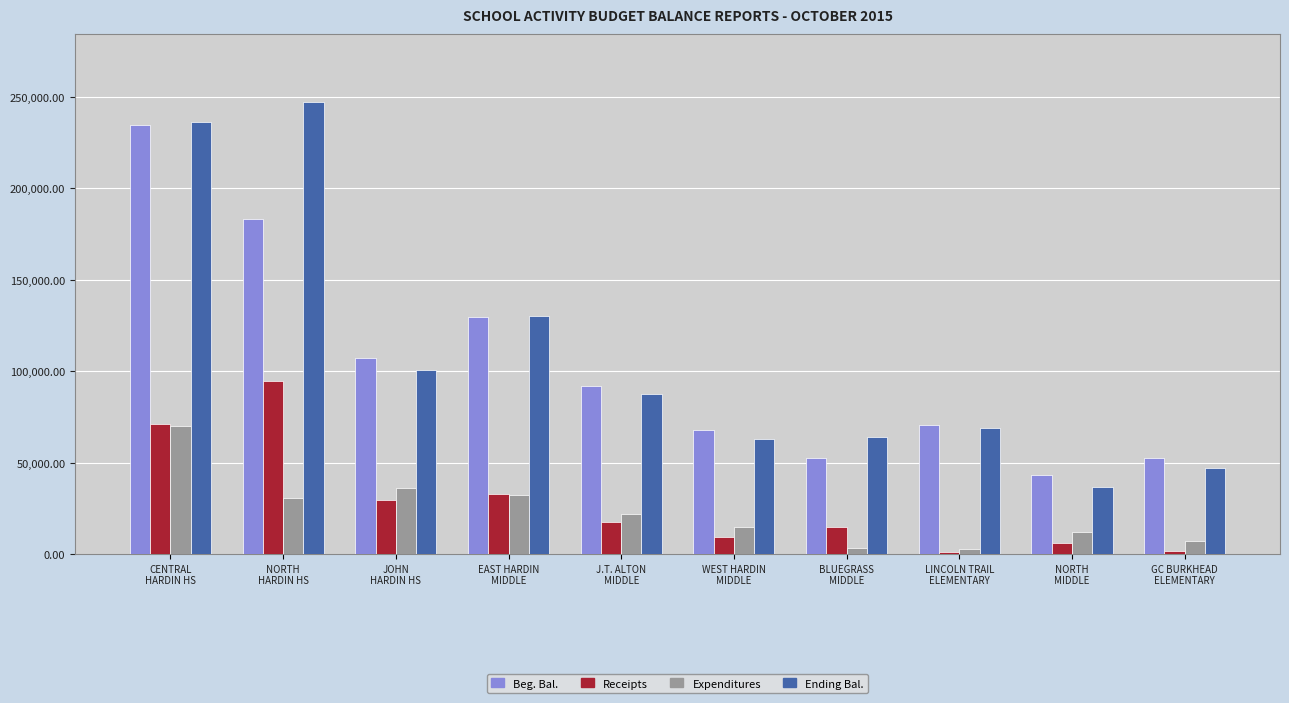

Rank the series by their maximum value, from highest to lowest.

Ending Bal., Beg. Bal., Receipts, Expenditures